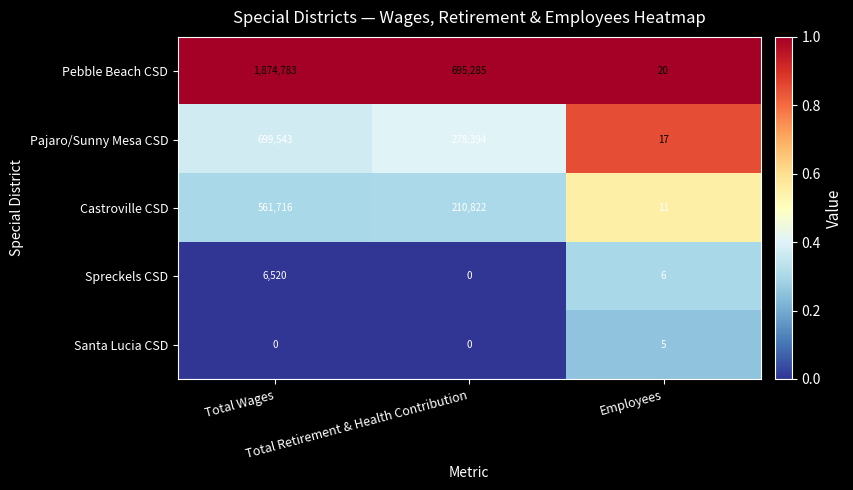

What is the total value across all series at Employees?

59